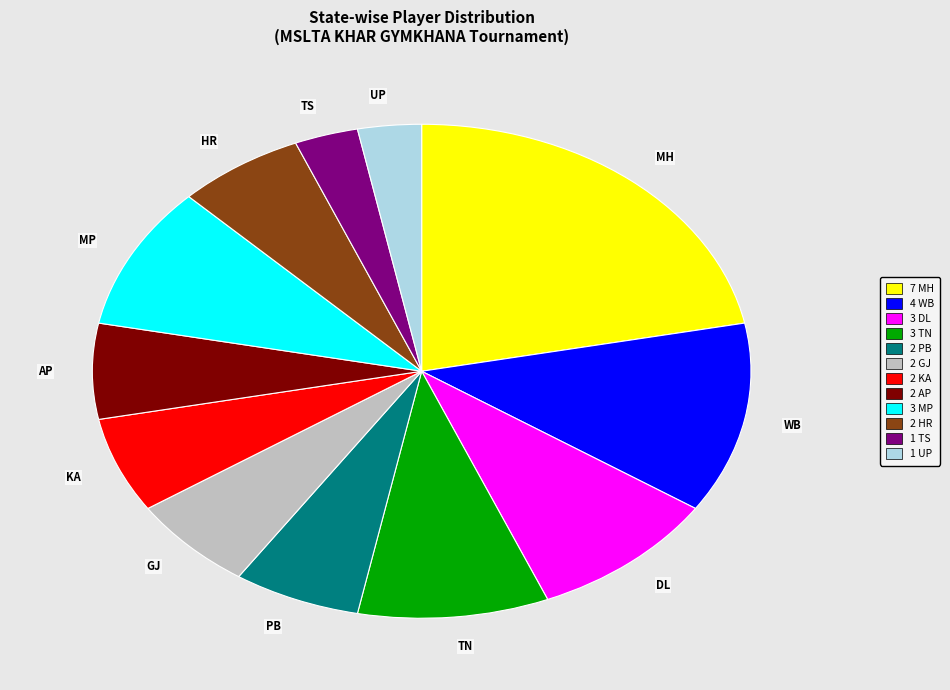

Combined, do AP and TN account for over 50%?

No